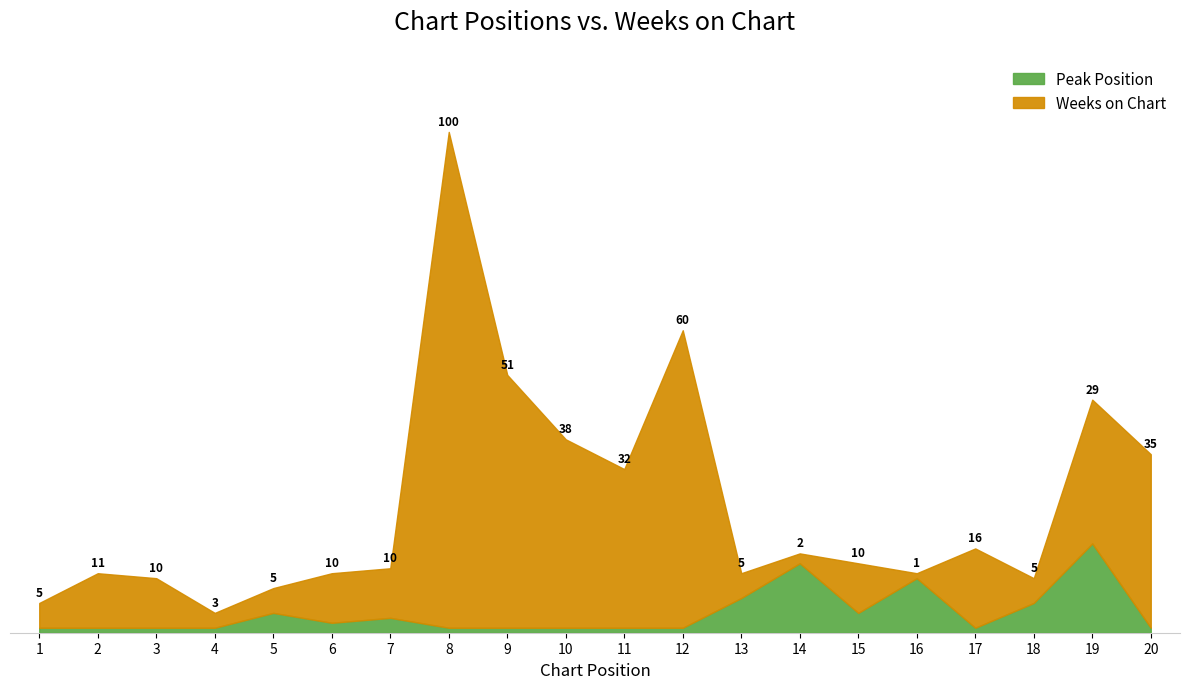

Where does the Weeks on Chart series first go above 10?

2